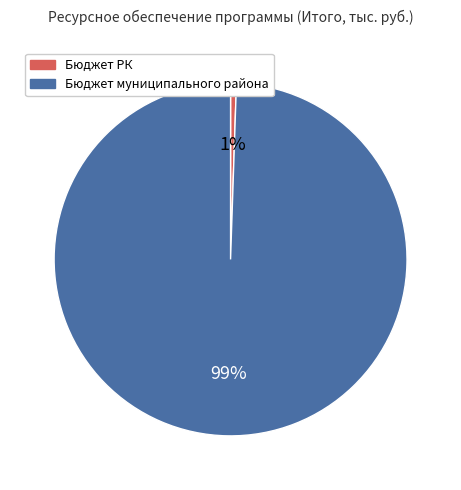

To the nearest percent, what percentage of the pie is Бюджет РК?

1%